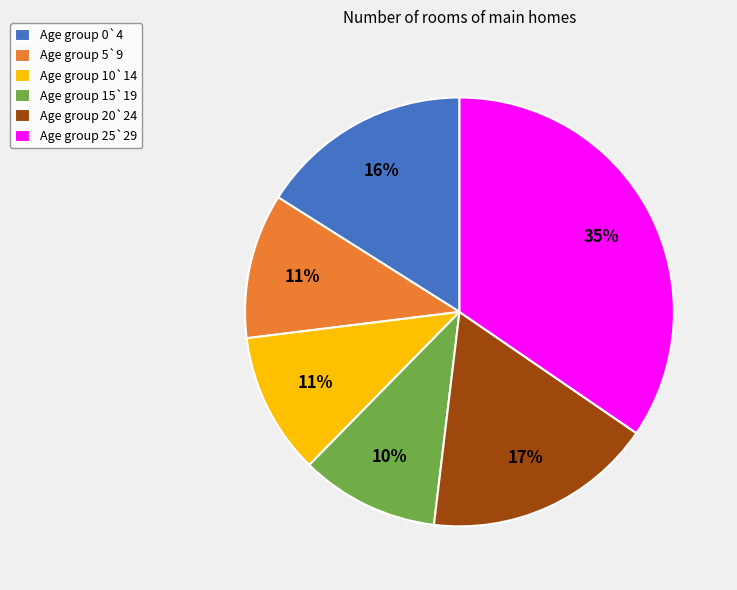

Which has a higher value, Age group 0`4 or Age group 15`19?

Age group 0`4